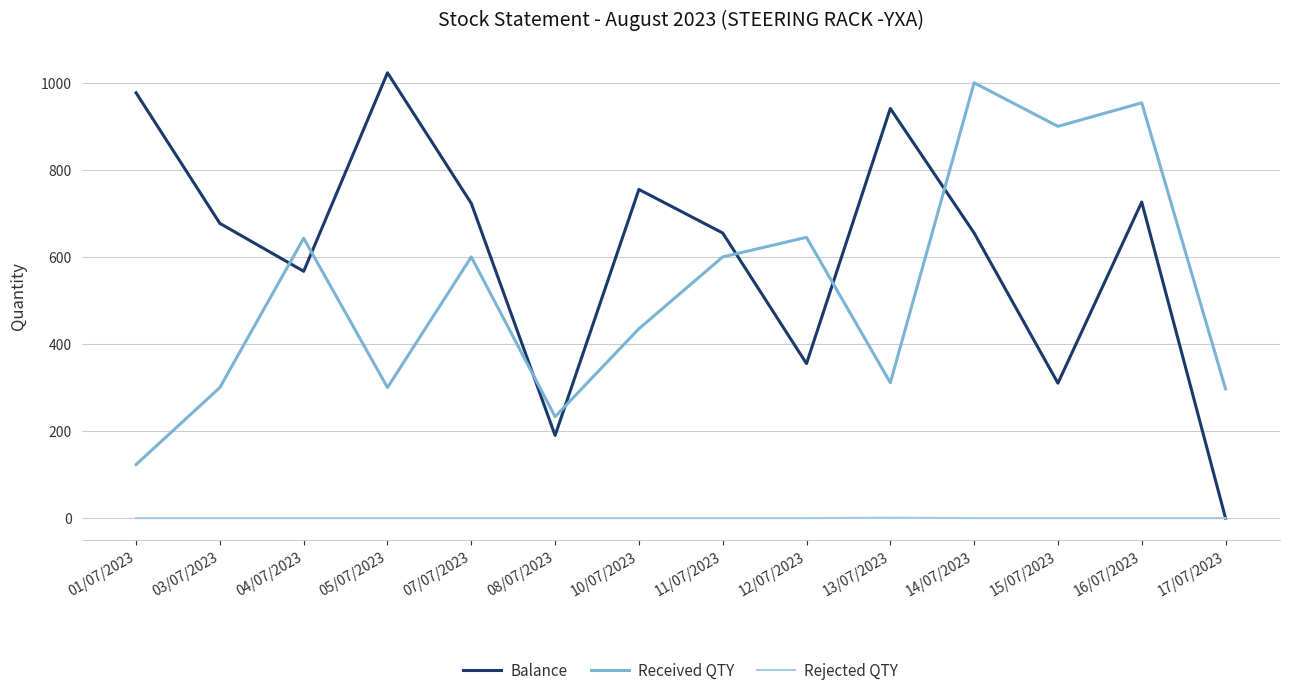

What is the difference between the maximum and minimum values in the Received QTY series?

877